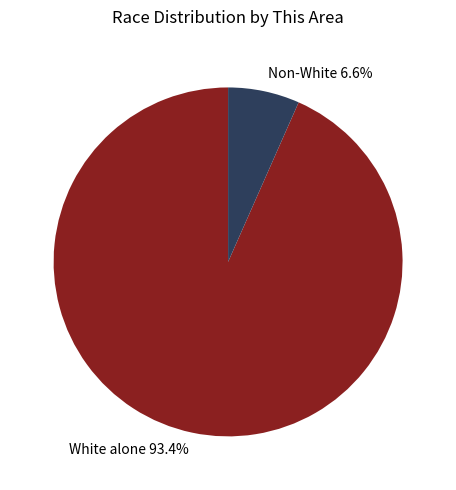

Between White alone 93.4% and Non-White 6.6%, which is larger?

White alone 93.4%